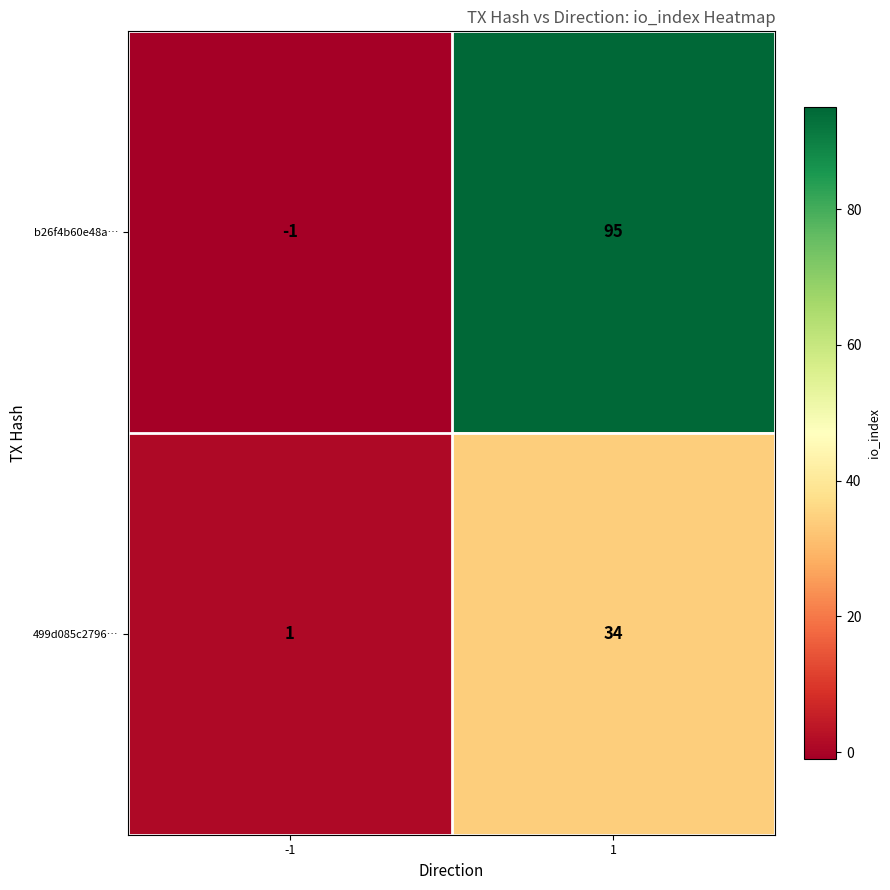

Count the number of data series in this chart.

2